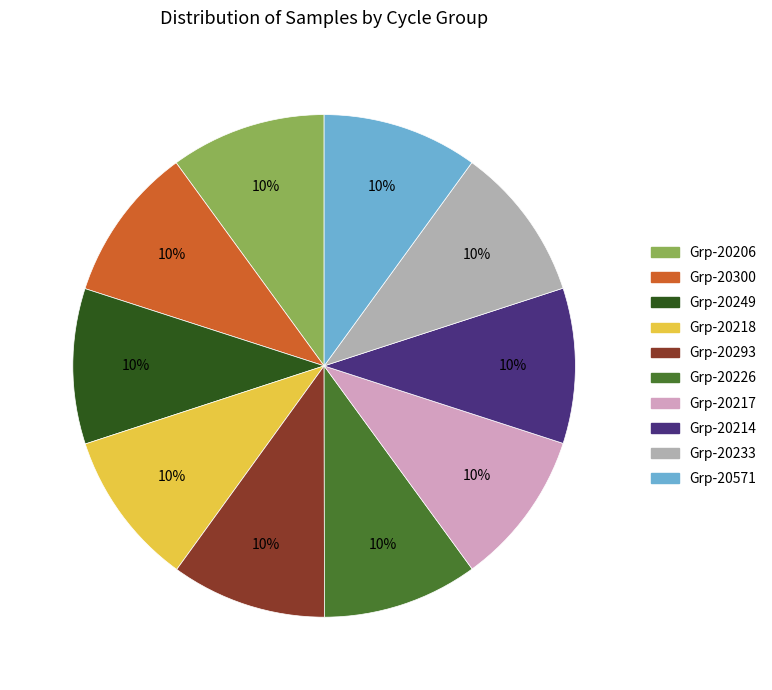

Does any single category account for the majority?

No